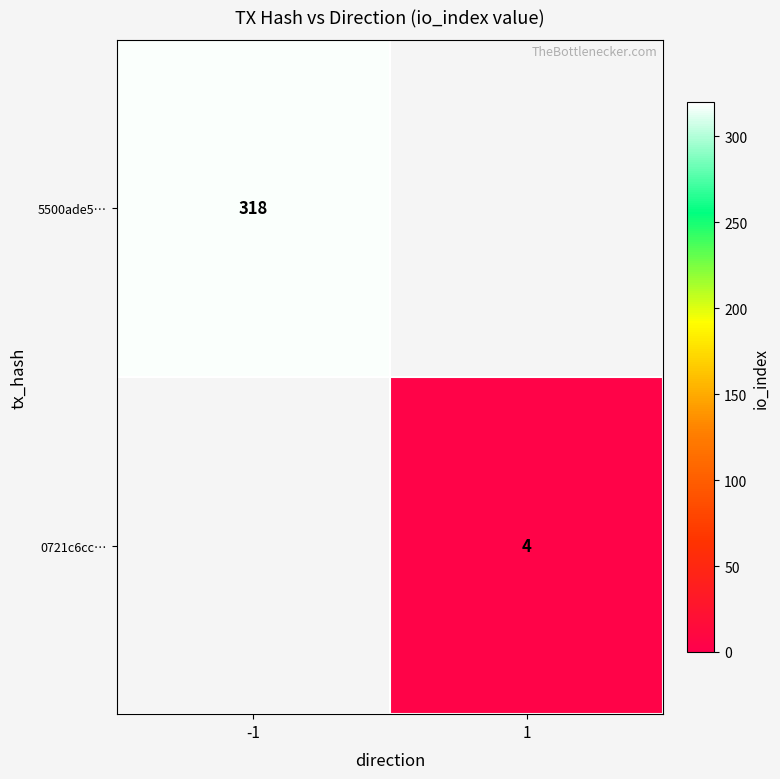

At how many categories does at least one series exceed 219?

1